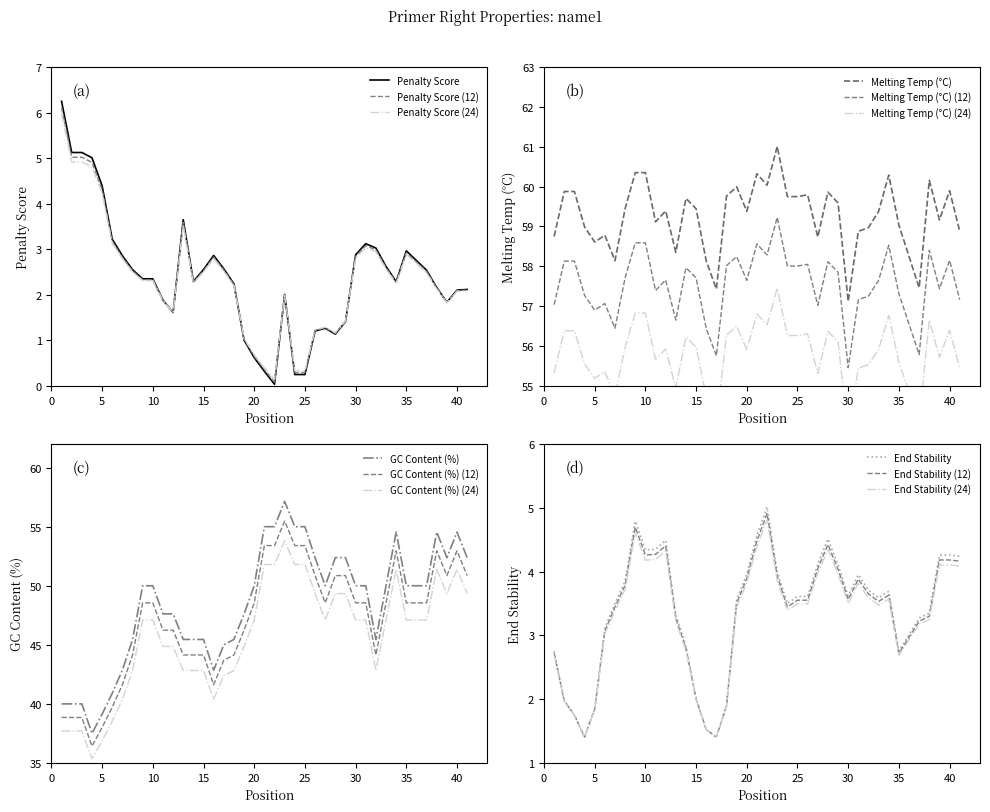

True or false: Penalty Score (24) has a value of 2.3 at 10.

True